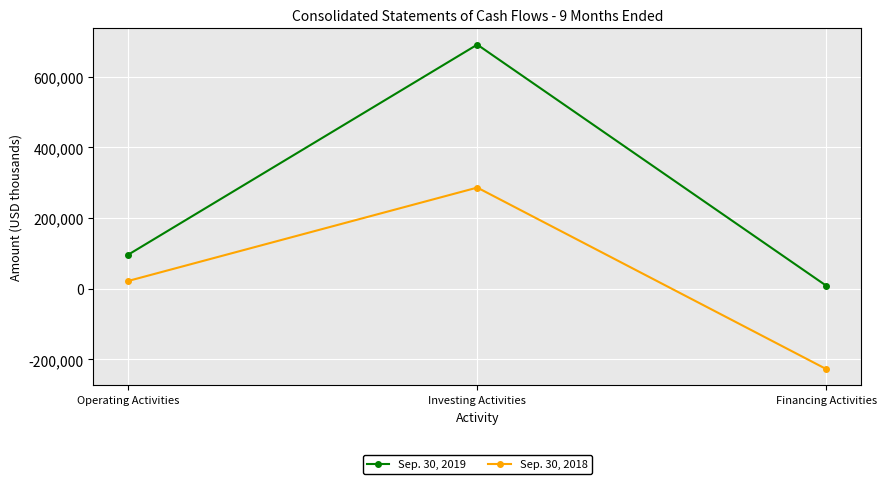

At which category is the sum across all series the highest?

Investing Activities